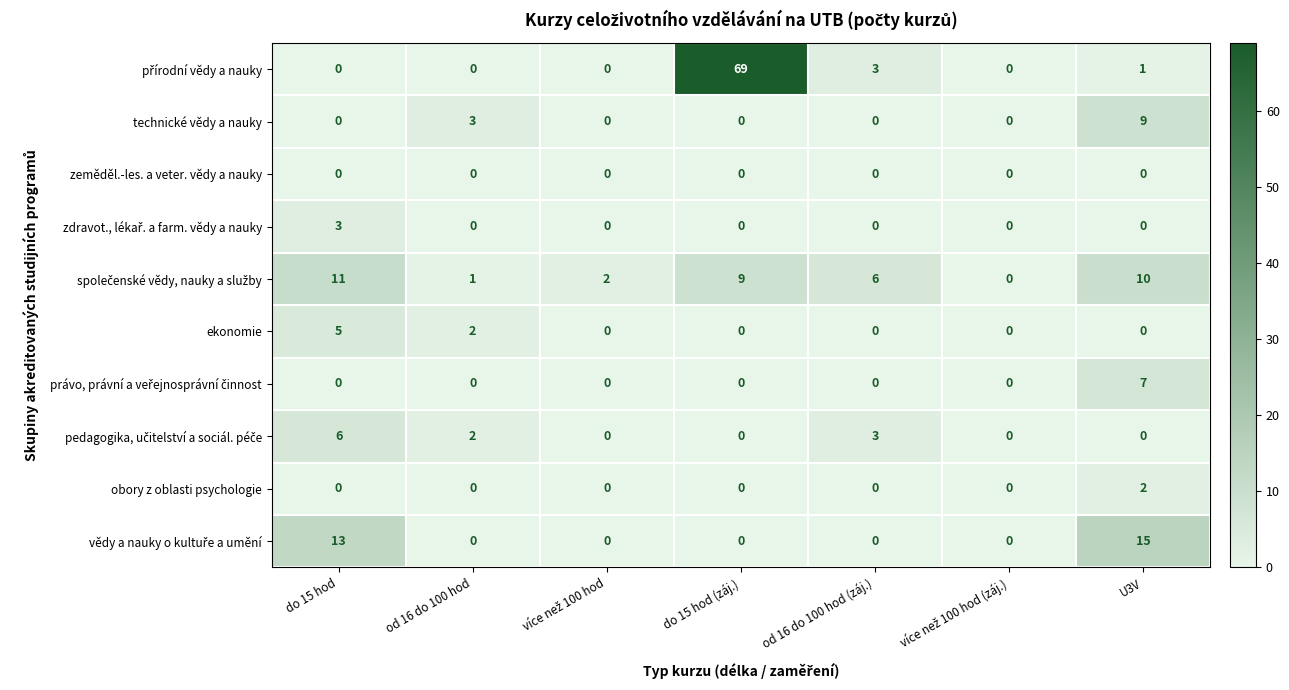

What is the greatest value displayed?

69